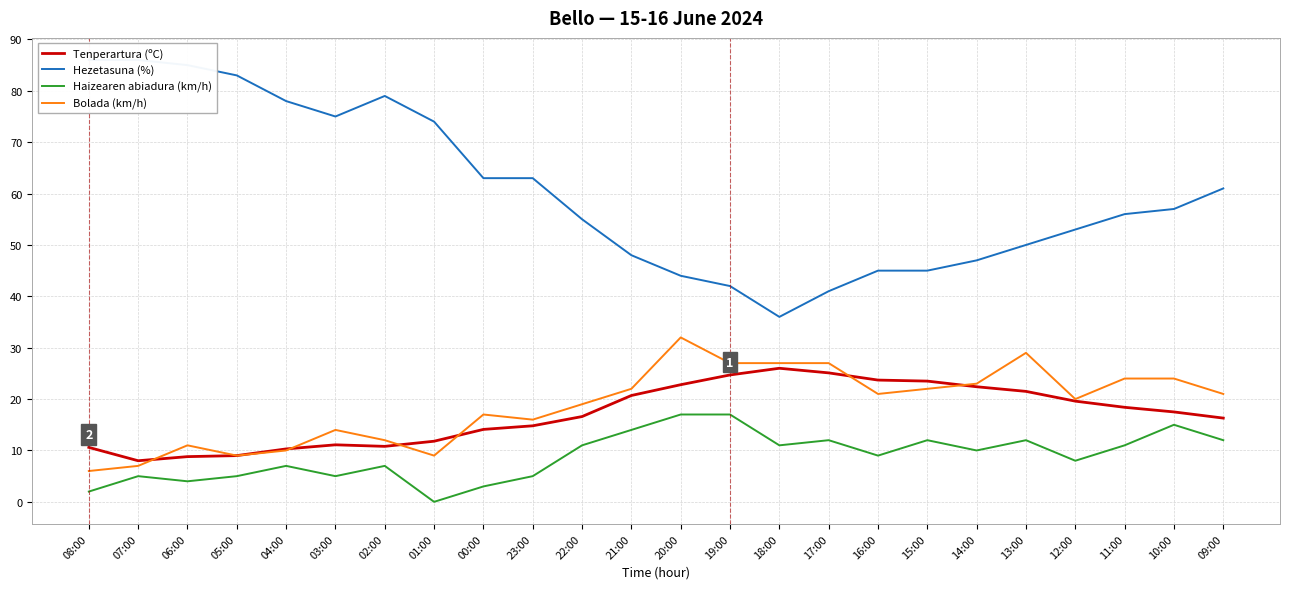

Reading left to right, transcribe all the data shown in this chart.

Tenperartura (ºC): 08:00=10.6	07:00=8.0	06:00=8.8	05:00=9.0	04:00=10.3	03:00=11.1	02:00=10.8	01:00=11.8	00:00=14.1	23:00=14.8	22:00=16.6	21:00=20.7	20:00=22.8	19:00=24.7	18:00=26.0	17:00=25.1	16:00=23.7	15:00=23.5	14:00=22.4	13:00=21.5	12:00=19.6	11:00=18.4	10:00=17.5	09:00=16.3
Hezetasuna (%): 08:00=86.0	07:00=86.0	06:00=85.0	05:00=83.0	04:00=78.0	03:00=75.0	02:00=79.0	01:00=74.0	00:00=63.0	23:00=63.0	22:00=55.0	21:00=48.0	20:00=44.0	19:00=42.0	18:00=36.0	17:00=41.0	16:00=45.0	15:00=45.0	14:00=47.0	13:00=50.0	12:00=53.0	11:00=56.0	10:00=57.0	09:00=61.0
Haizearen abiadura (km/h): 08:00=2.0	07:00=5.0	06:00=4.0	05:00=5.0	04:00=7.0	03:00=5.0	02:00=7.0	01:00=0.0	00:00=3.0	23:00=5.0	22:00=11.0	21:00=14.0	20:00=17.0	19:00=17.0	18:00=11.0	17:00=12.0	16:00=9.0	15:00=12.0	14:00=10.0	13:00=12.0	12:00=8.0	11:00=11.0	10:00=15.0	09:00=12.0
Bolada (km/h): 08:00=6.0	07:00=7.0	06:00=11.0	05:00=9.0	04:00=10.0	03:00=14.0	02:00=12.0	01:00=9.0	00:00=17.0	23:00=16.0	22:00=19.0	21:00=22.0	20:00=32.0	19:00=27.0	18:00=27.0	17:00=27.0	16:00=21.0	15:00=22.0	14:00=23.0	13:00=29.0	12:00=20.0	11:00=24.0	10:00=24.0	09:00=21.0